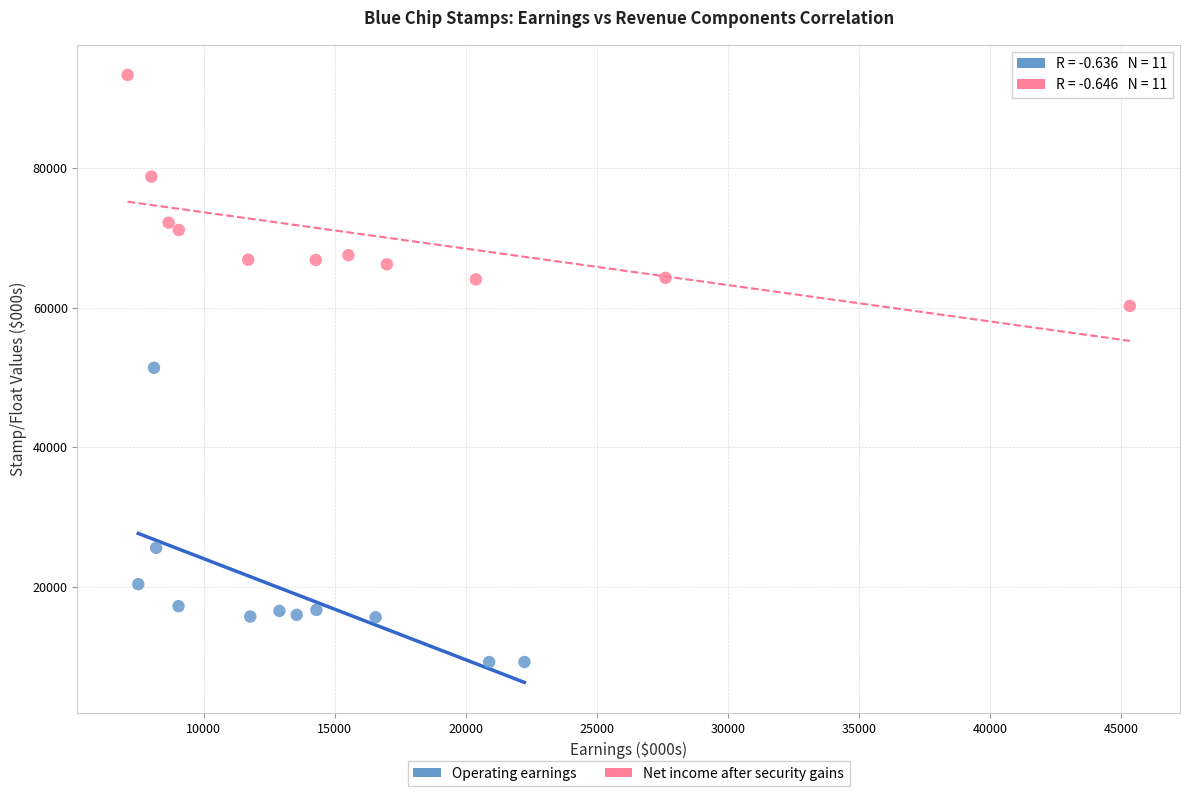

Which series has the largest Y range (max minus min)?

Operating earnings